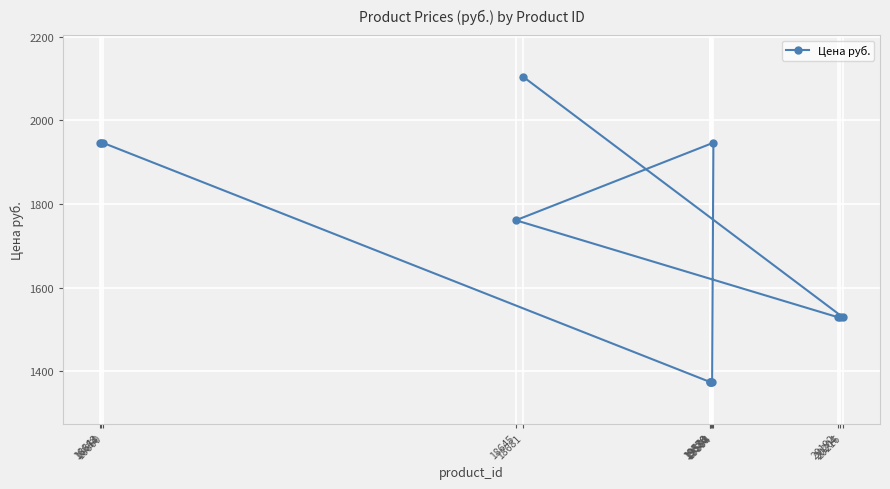

How many points are higher than both their immediate neighbors (excluding endpoints)?

1